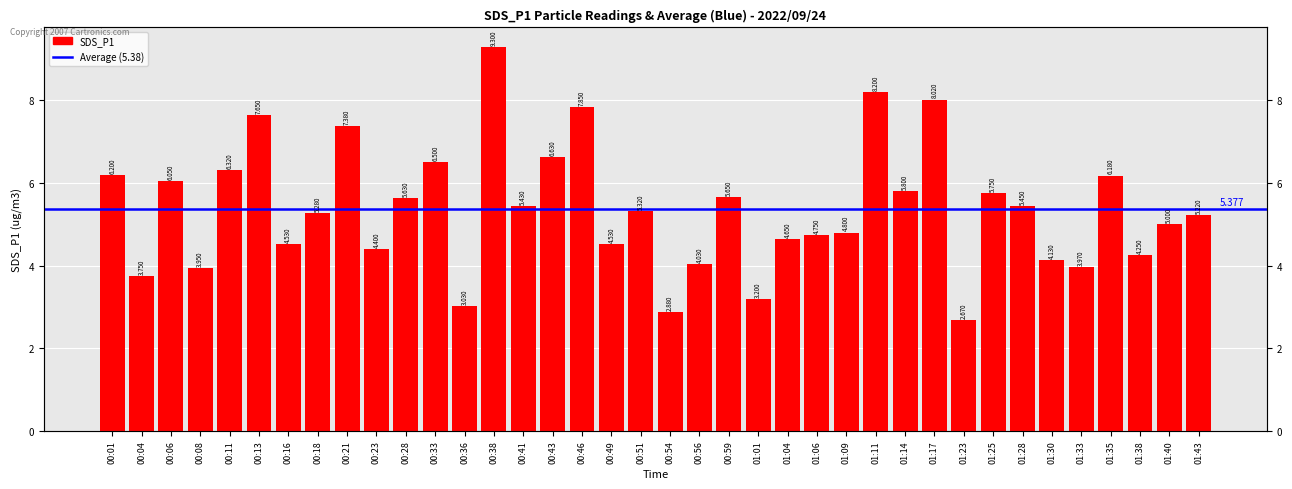

What value does the data have at 00:21?

7.4